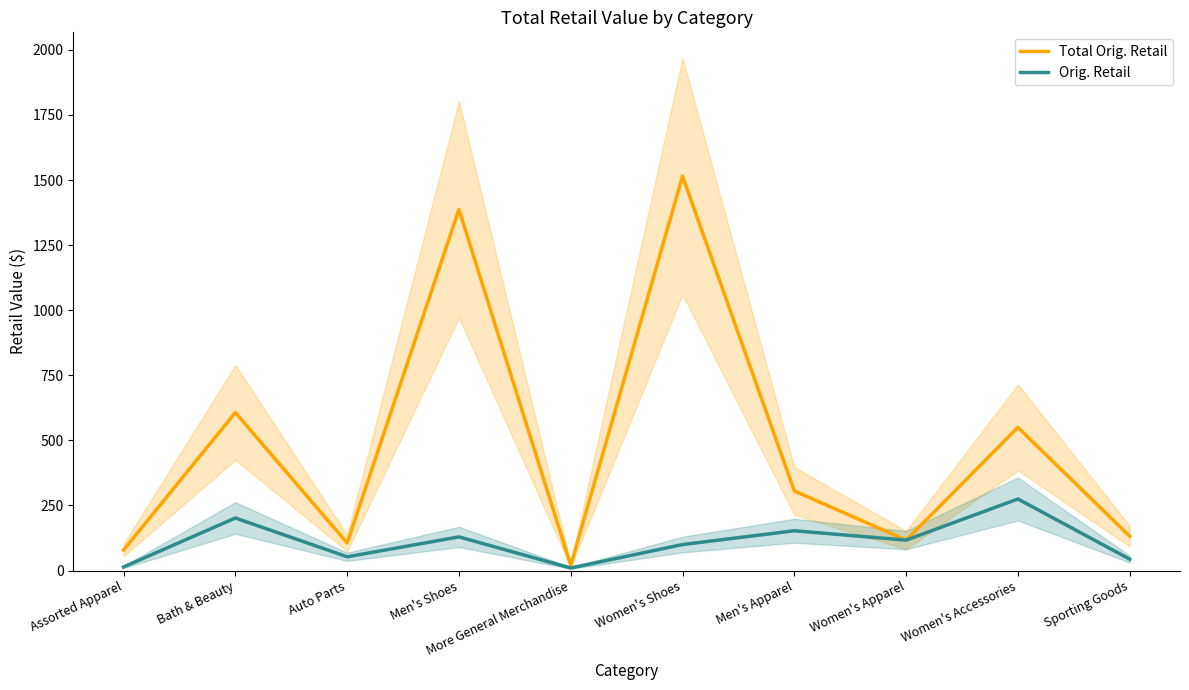

Reading right to left, list all the values displayed in this chart.

Total Orig. Retail: 132.0	550.0	117.0	306.0	1514.7	20.0	1387.3	106.0	607.0	78.9
Orig. Retail: 44.0	275.0	117.0	153.0	100.0	10.0	129.4	53.0	202.0	14.0